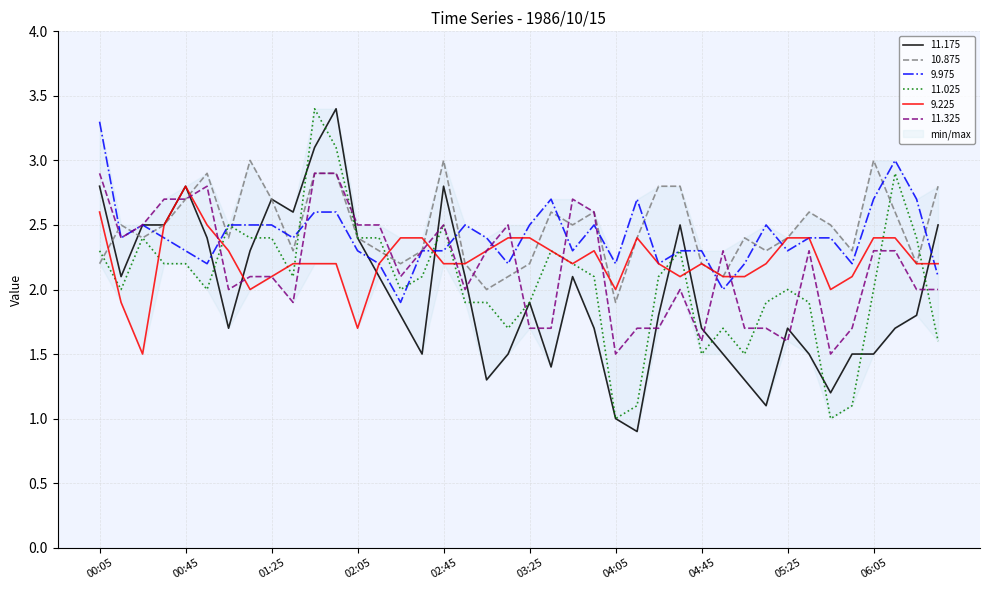

How many values in the 11.325 series are below 2?

12